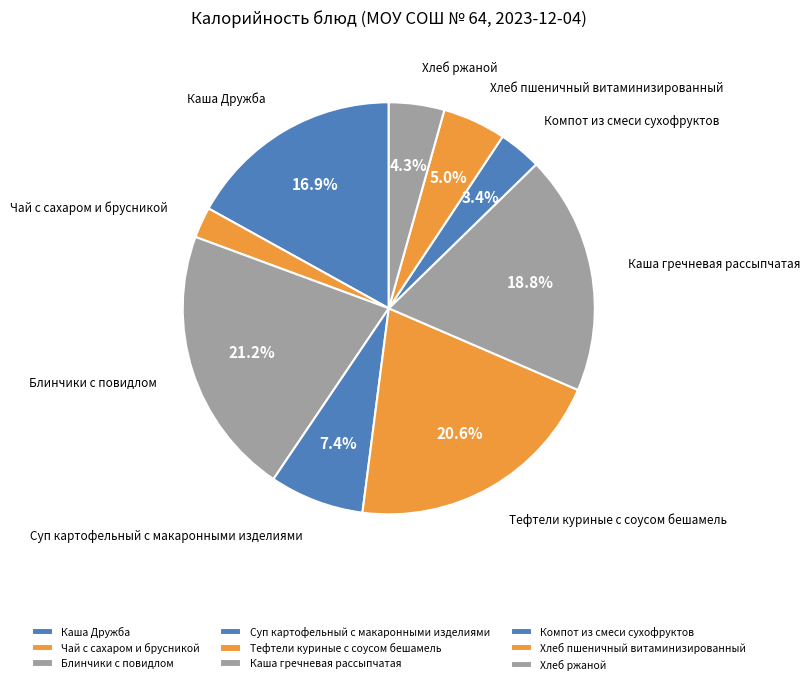

What is the ratio of the value at Хлеб пшеничный витаминизированный to the value at Блинчики с повидлом?

0.2